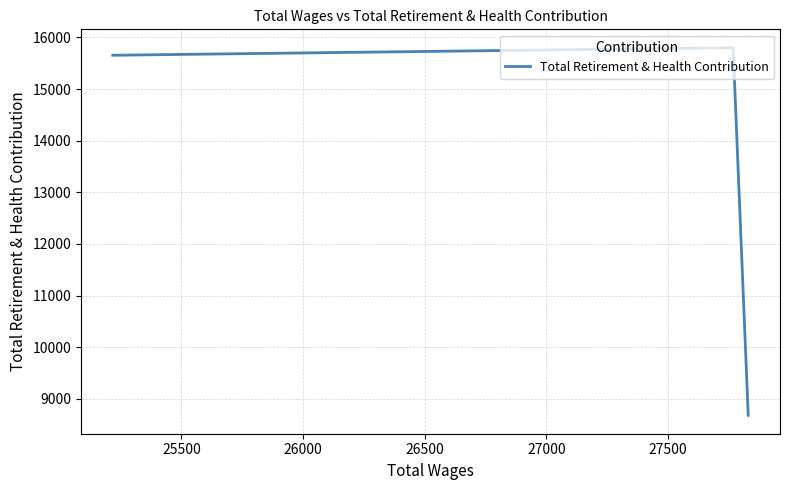

Read the value at 26000, to the nearest 10.

15650